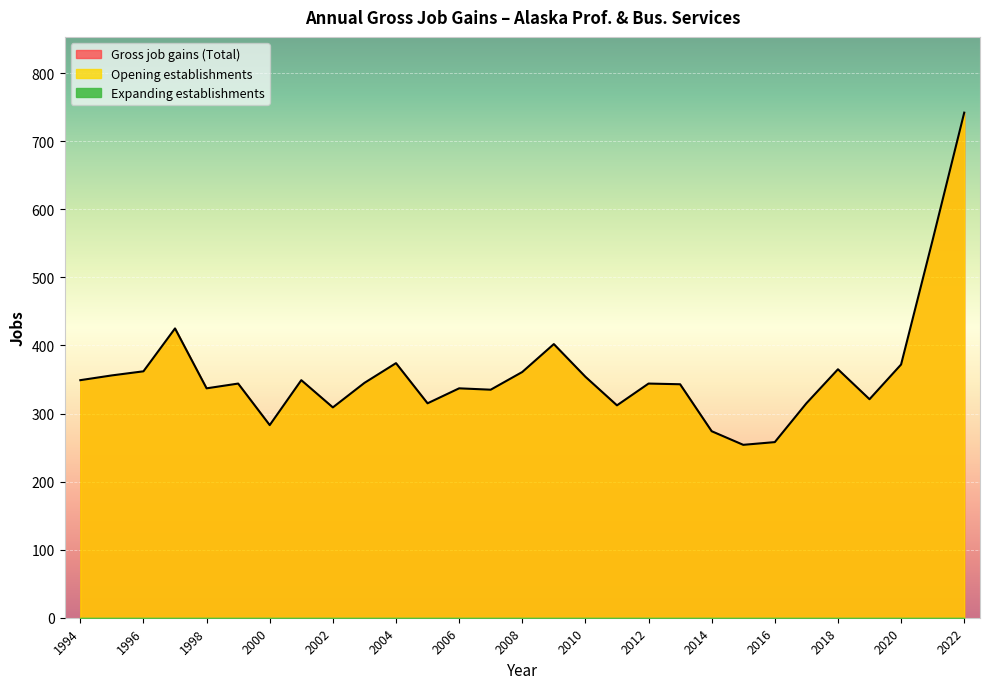

How many lines are shown in the chart?

3